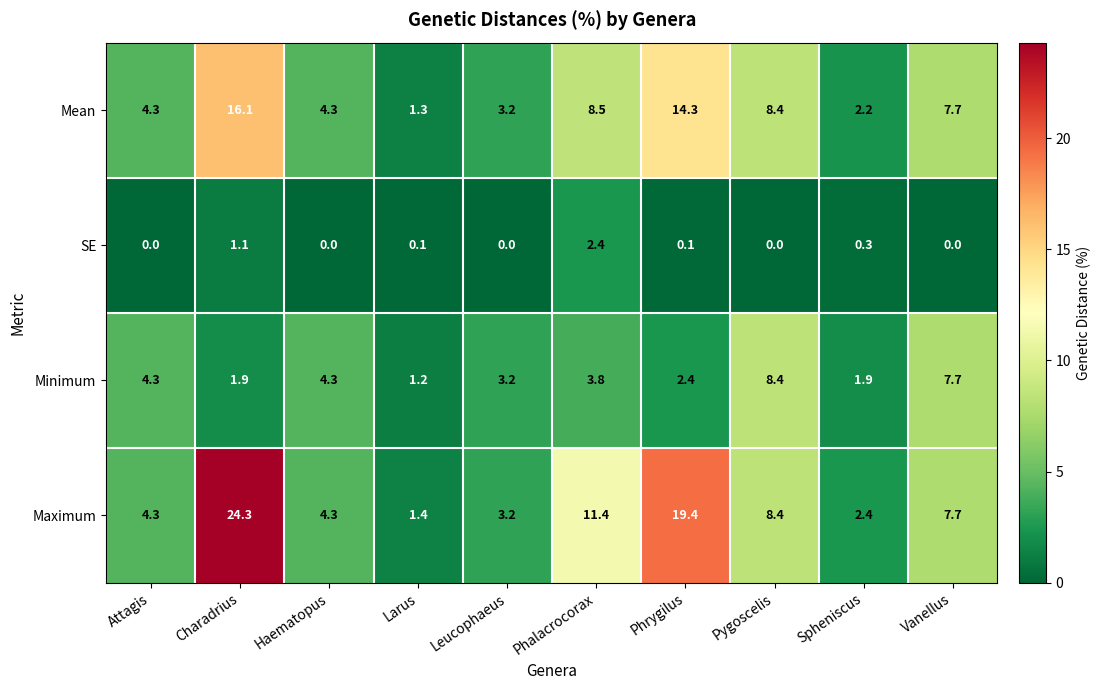

What is the spread (max minus min) of values at Charadrius?

23.2